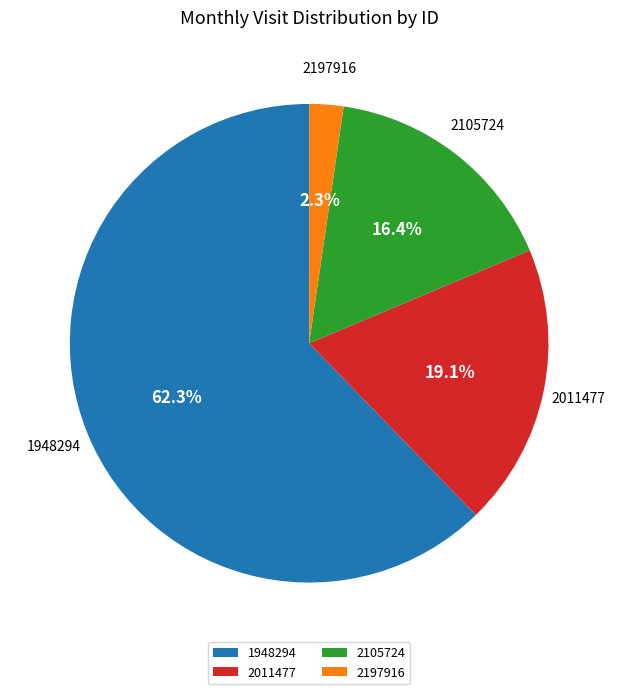

To the nearest percent, what is the average slice percentage?

25%